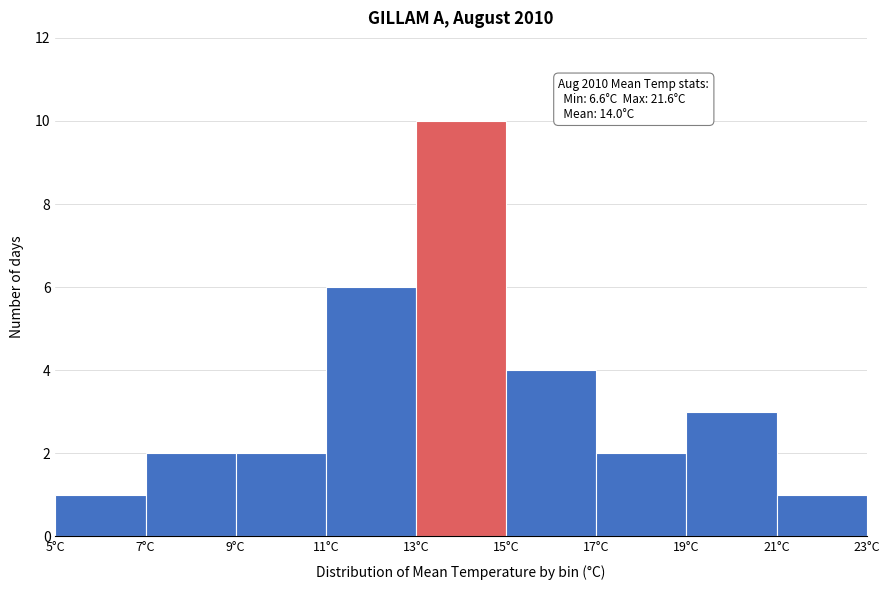

Over which range of the x-axis is the bar tallest?

13 to 15